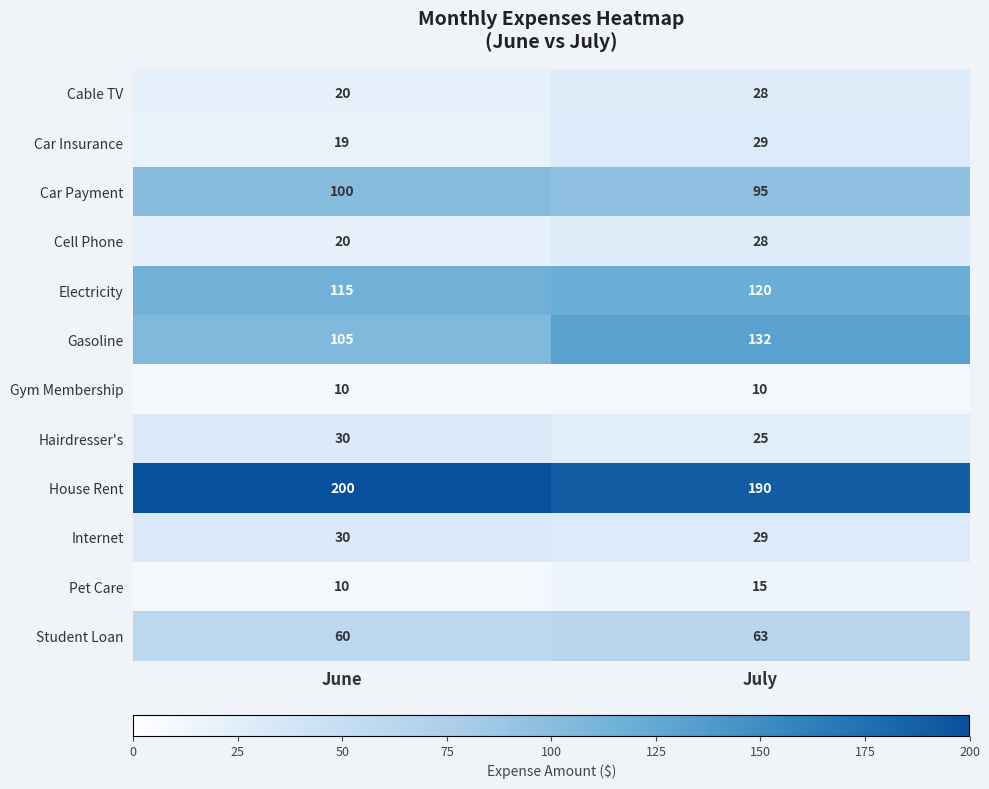

Reading left to right, what are all the values shown in this chart?

Cable TV: 20	28
Car Insurance: 19	29
Car Payment: 100	95
Cell Phone: 20	28
Electricity: 115	120
Gasoline: 105	132
Gym Membership: 10	10
Hairdresser's: 30	25
House Rent: 200	190
Internet: 30	29
Pet Care: 10	15
Student Loan: 60	63